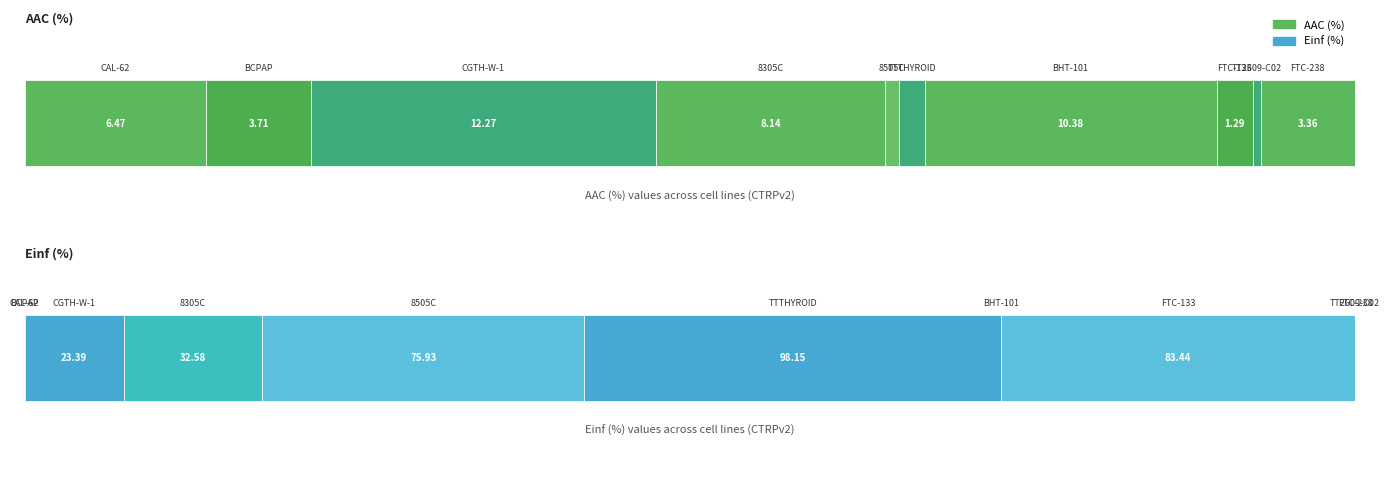

How many distinct data groups are displayed?

2